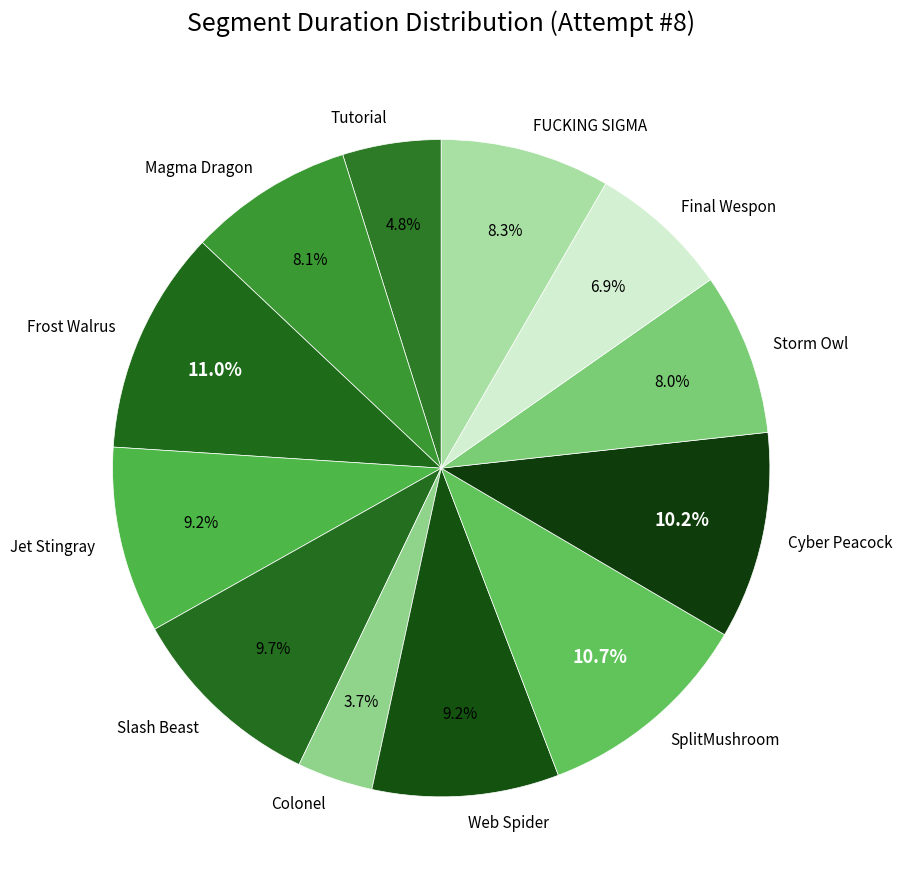

To the nearest percent, what is the difference between the SplitMushroom and Cyber Peacock slice percentages?

1%